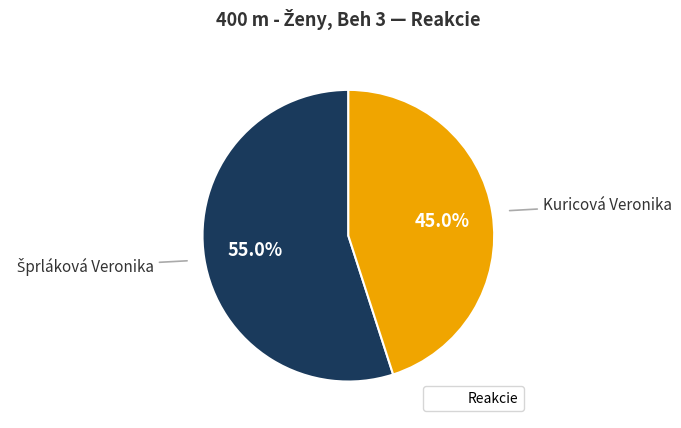

Is there a majority slice in this chart?

Yes